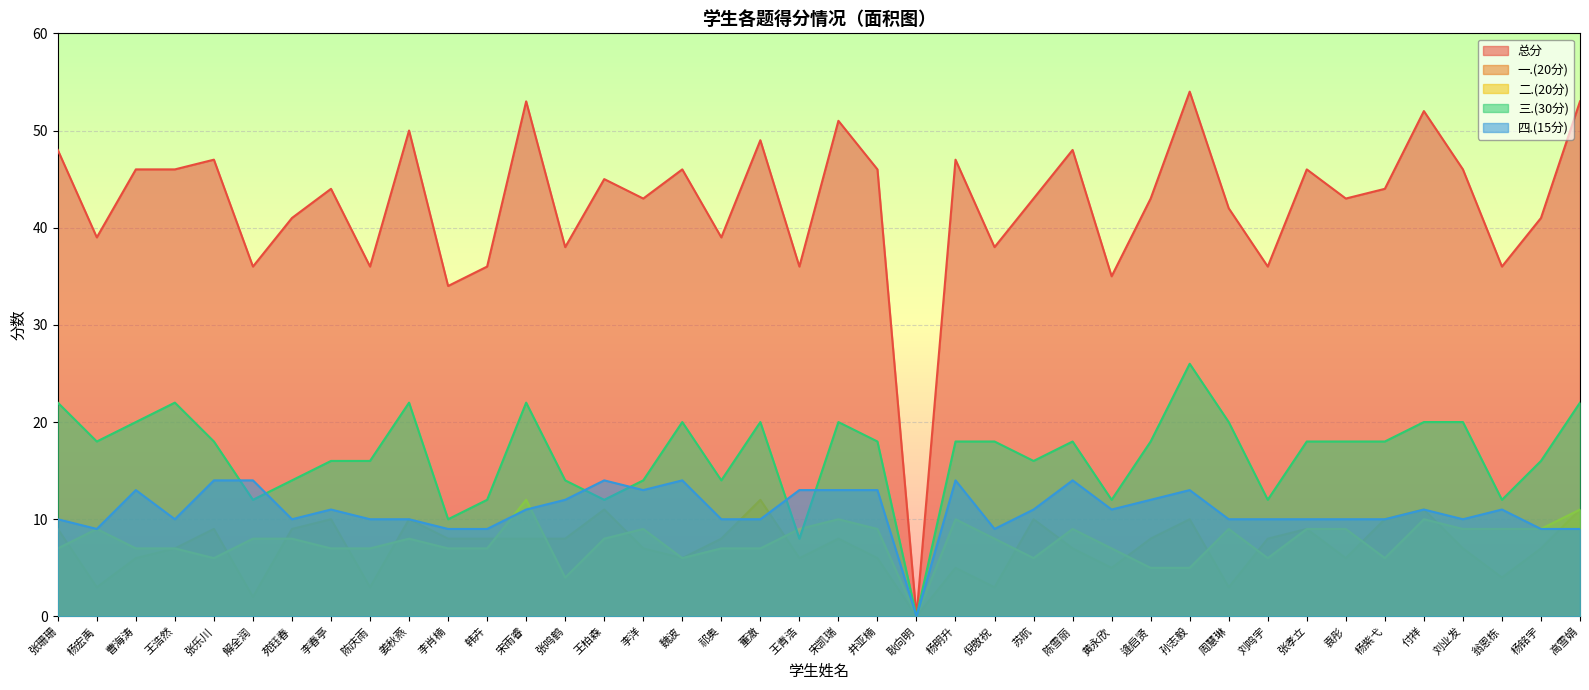

Rank the series by their maximum value, from highest to lowest.

总分, 三.(30分), 四.(15分), 一.(20分), 二.(20分)